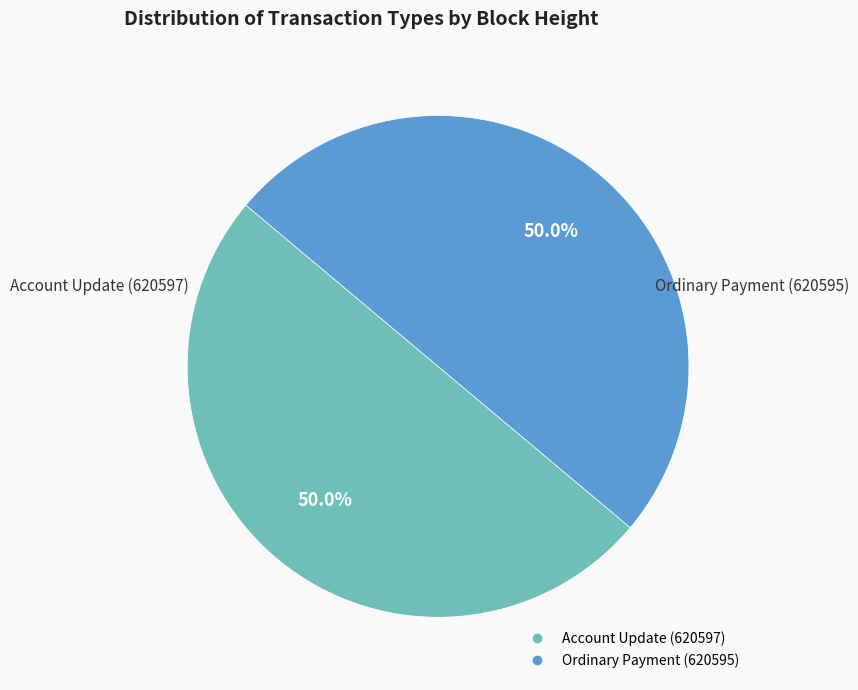

How many slices are in this pie chart?

2